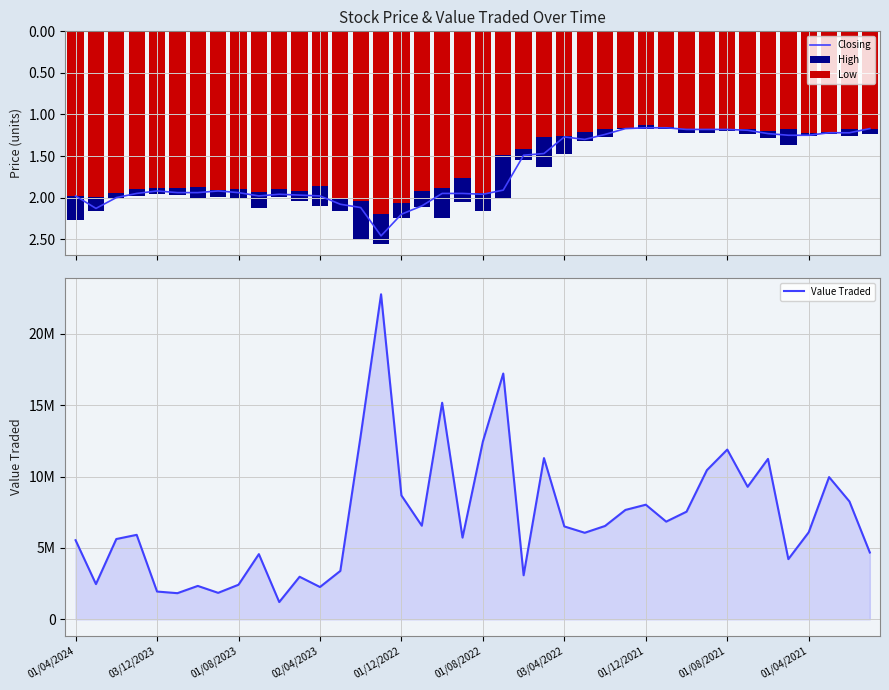

At which category is the sum across all series the highest?

15